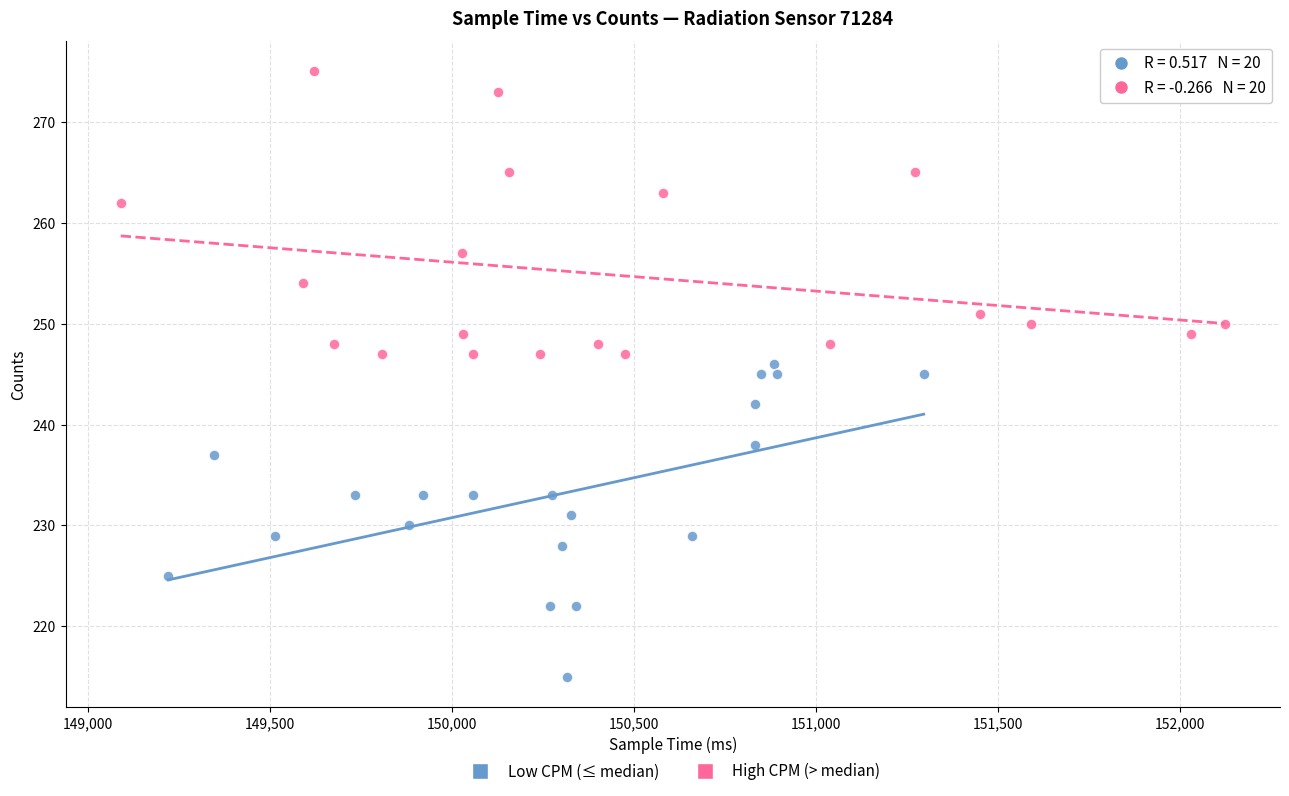

Which series contains the lowest Y value?

Low CPM (≤ median)